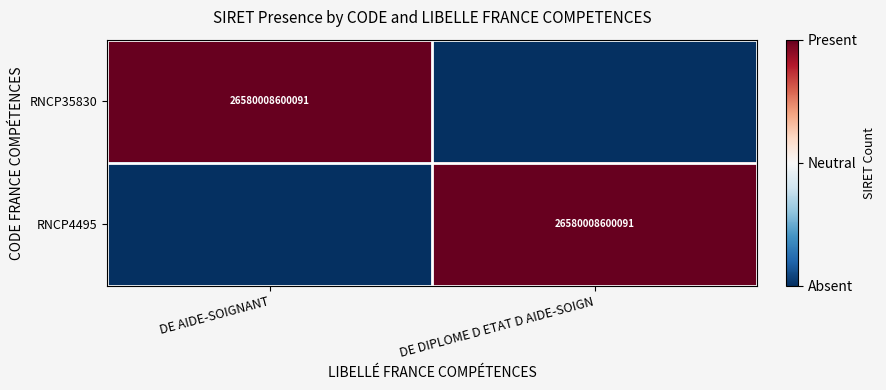

Is it true that RNCP4495 equals 26580008600091 at DE DIPLOME D ETAT D AIDE-SOIGN?

True